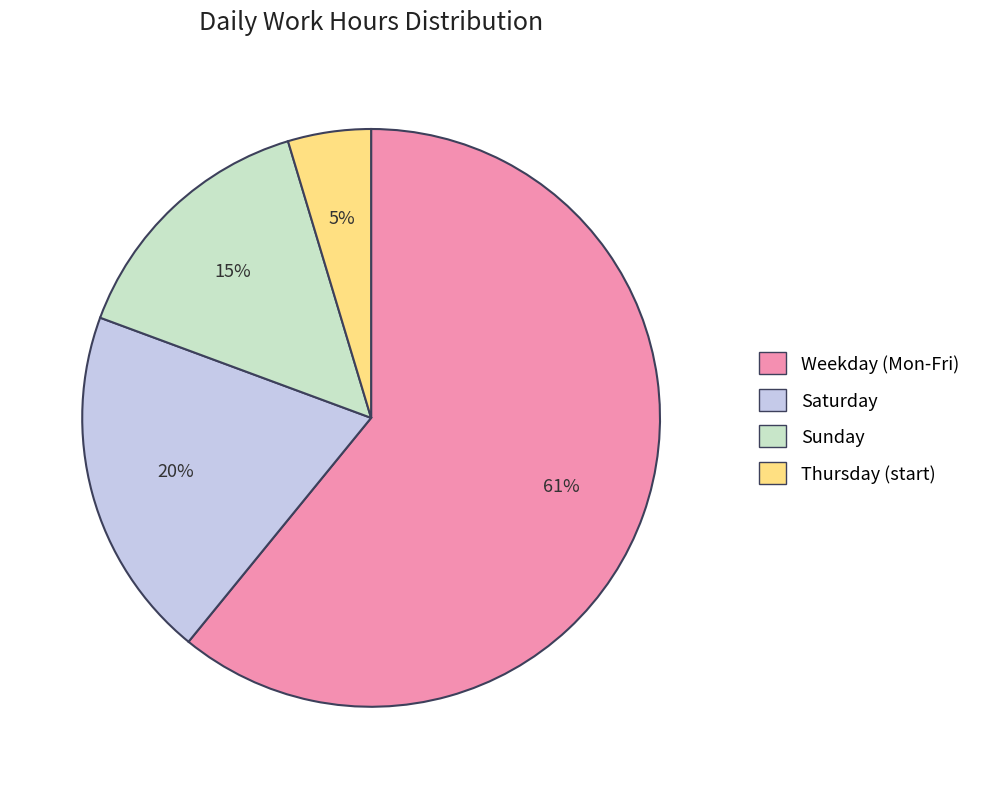

Is there a majority slice in this chart?

Yes